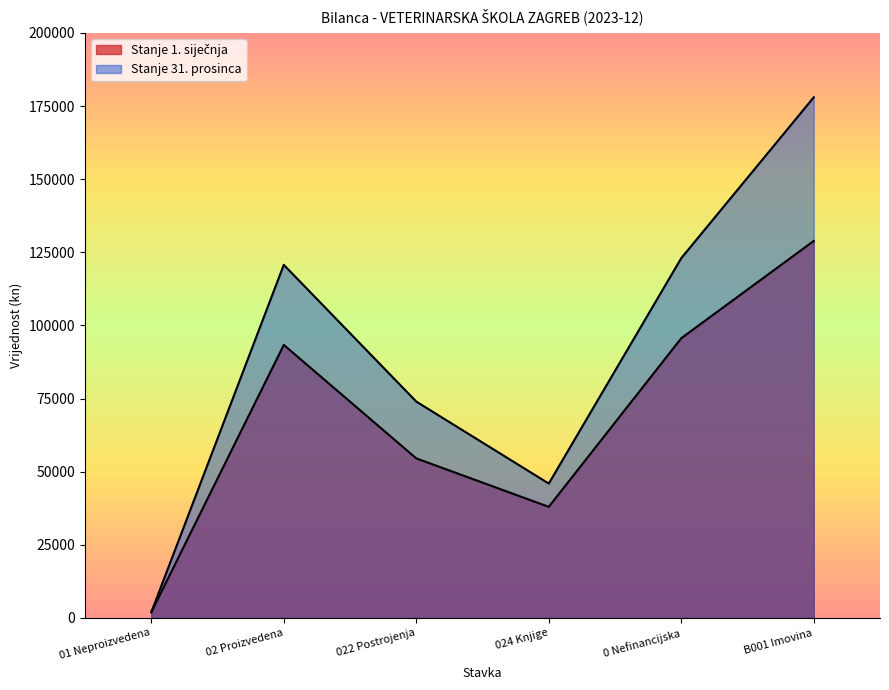

Reading left to right, extract all data points from this chart.

Stanje 1. siječnja: 01 Neproizvedena=1930.5	02 Proizvedena=93332.7	022 Postrojenja=54537.1	024 Knjige=37970.8	0 Nefinancijska=95624.9	B001 Imovina=128882.8
Stanje 31. prosinca: 01 Neproizvedena=1930.5	02 Proizvedena=120715.8	022 Postrojenja=73955.6	024 Knjige=45935.4	0 Nefinancijska=123008.0	B001 Imovina=177993.2